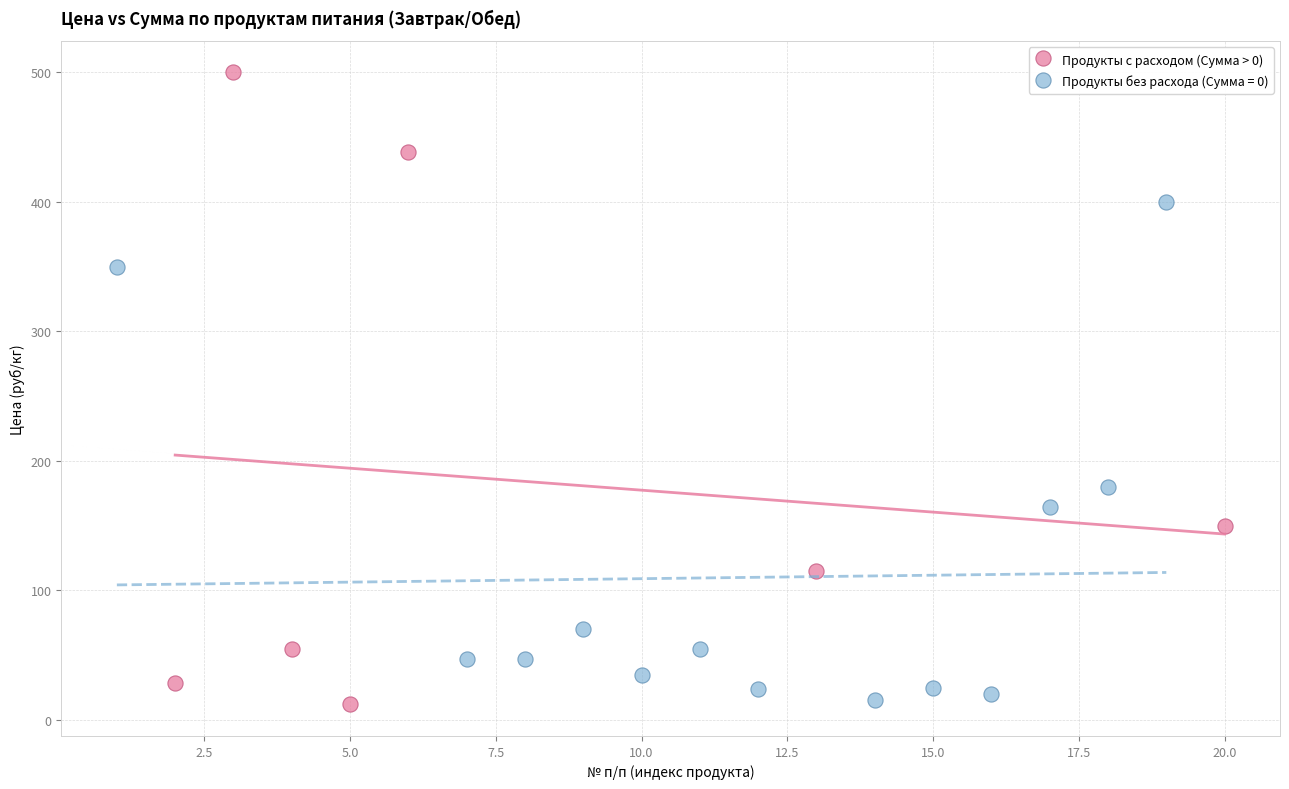

Which series reaches the maximum Y coordinate?

Продукты с расходом (Сумма > 0)